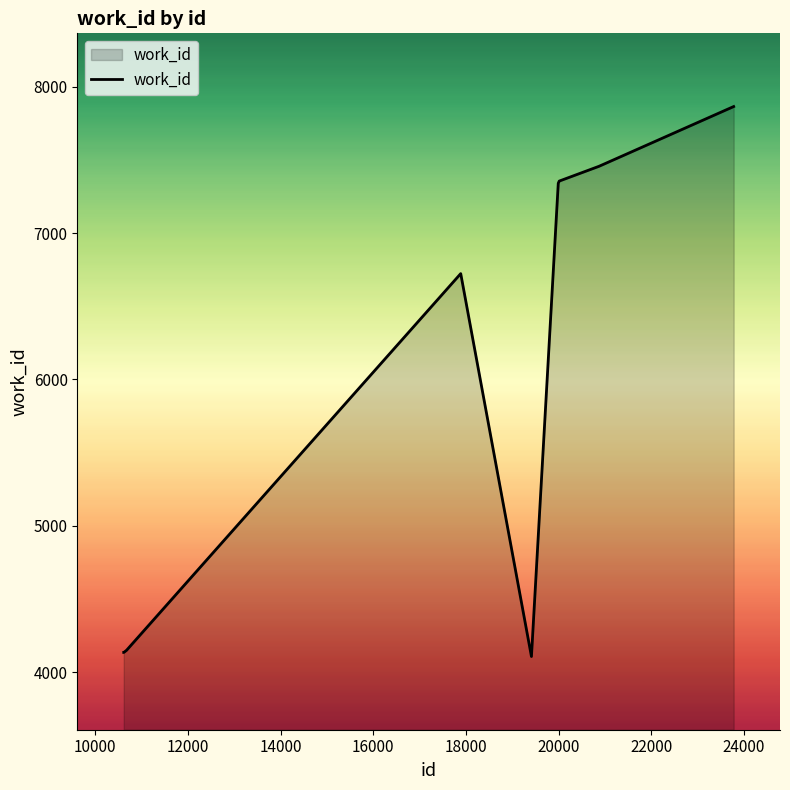

What is the greatest value displayed?

7864